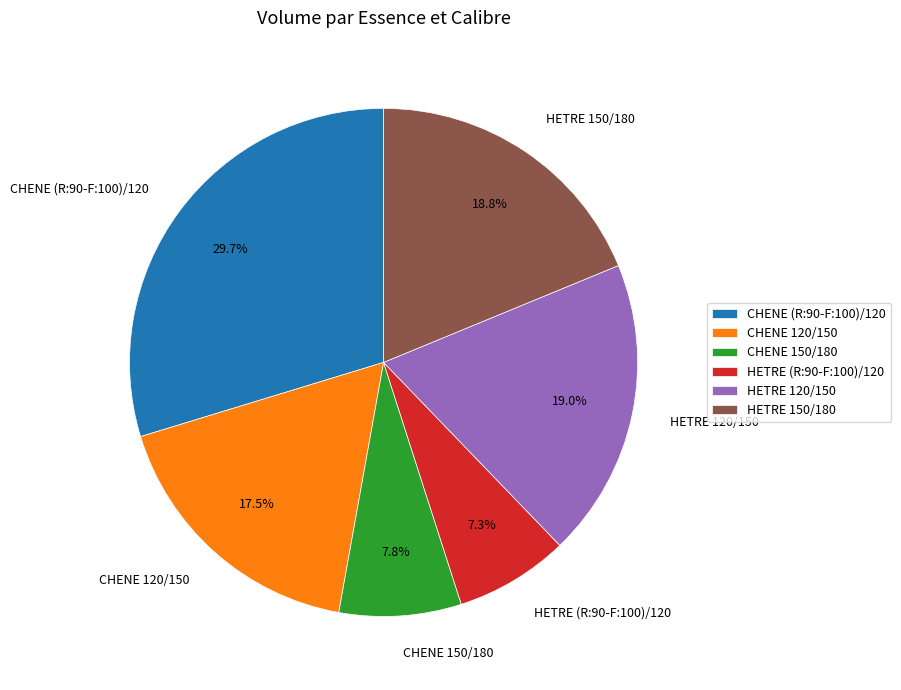

Combined, what portion of the pie is HETRE (R:90-F:100)/120 and HETRE 120/150?

26.3%